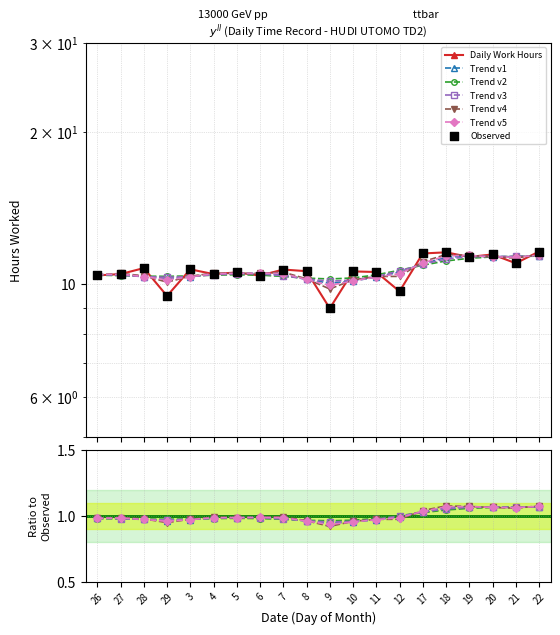

What is the ratio of the value at 18 to the value at 6?

1.1